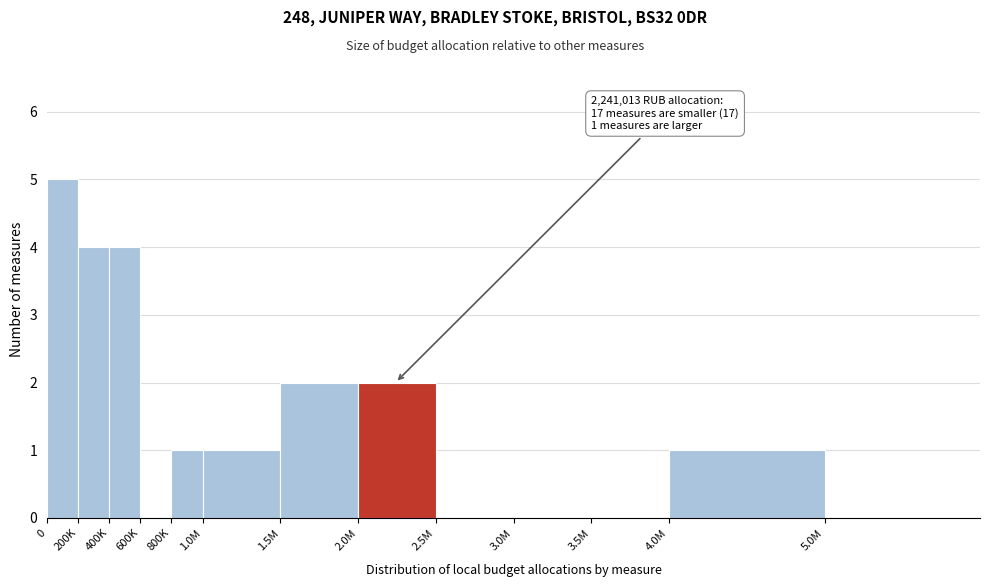

Reading right to left, list all the values displayed in this chart.

5.0M=0	4.0M=1	3.5M=0	3.0M=0	2.5M=0	2.0M=2	1.5M=2	1.0M=1	800K=1	600K=0	400K=4	200K=4	0=5